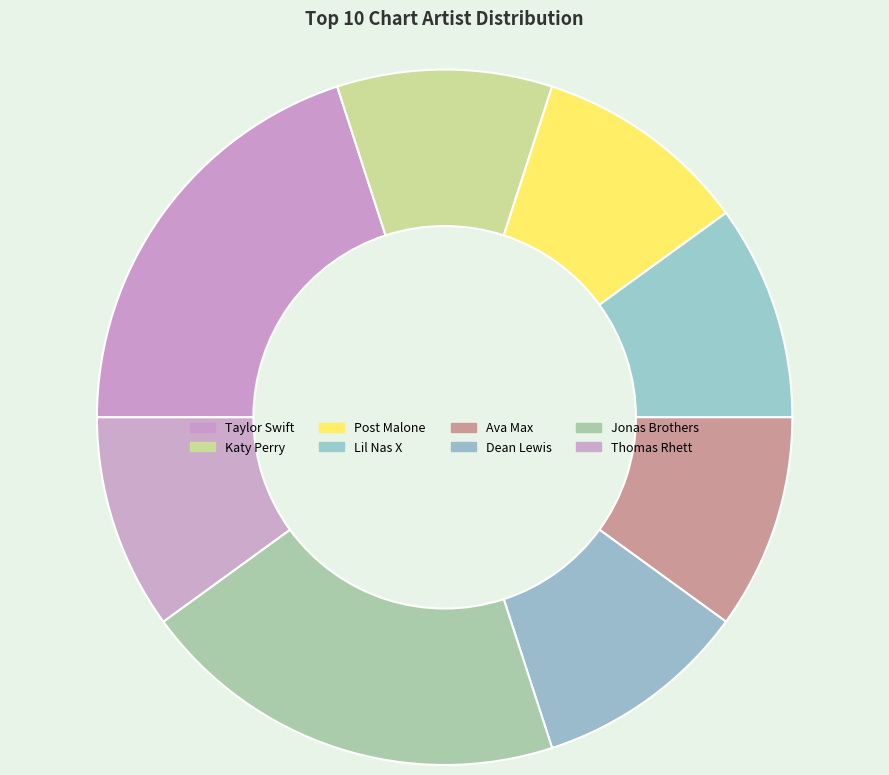

The Post Malone slice represents 10% of the pie. True or false?

True